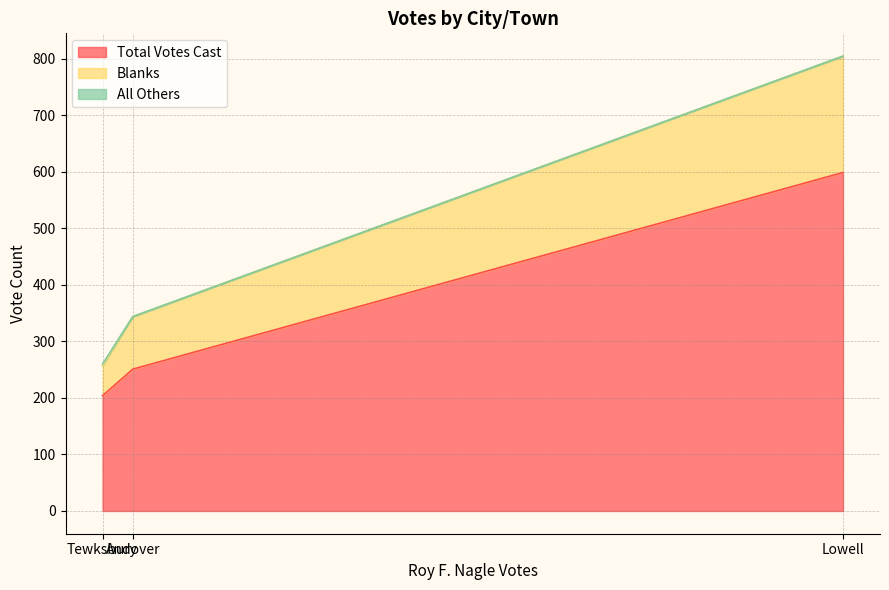

How many data points in Blanks are less than 93?

1